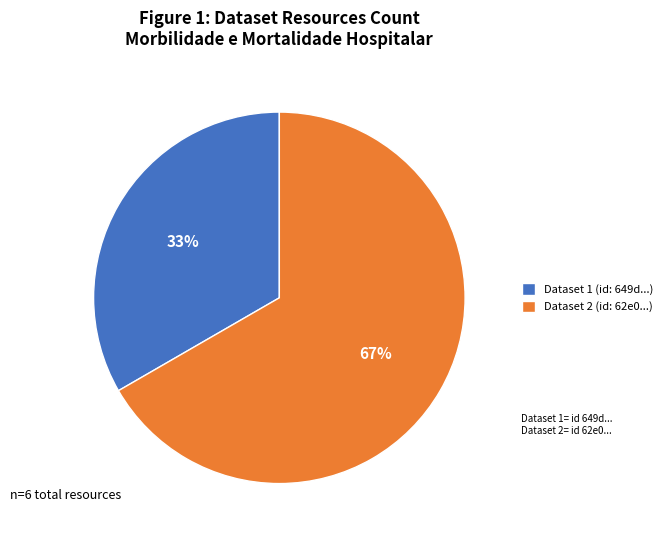

Which slice is the smallest?

Dataset 1 (id: 649d...)